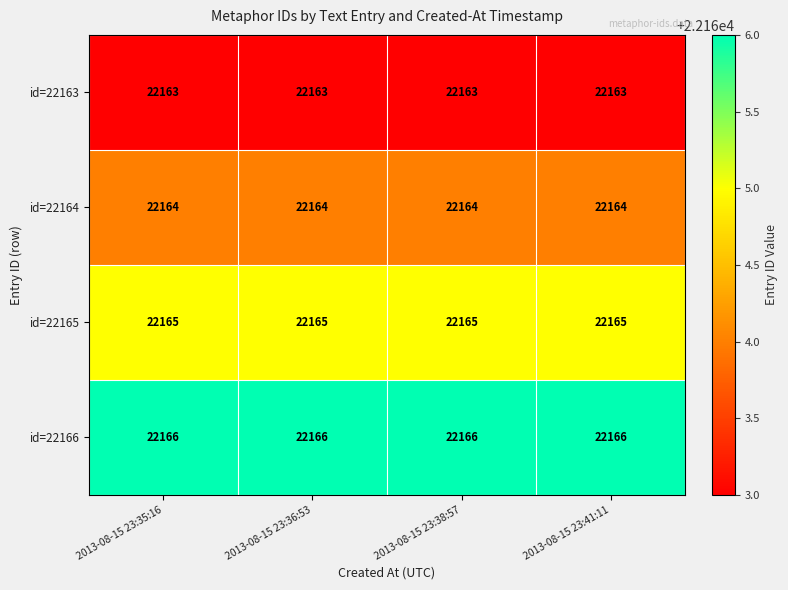

What is the average value of the id=22166 series?

22166